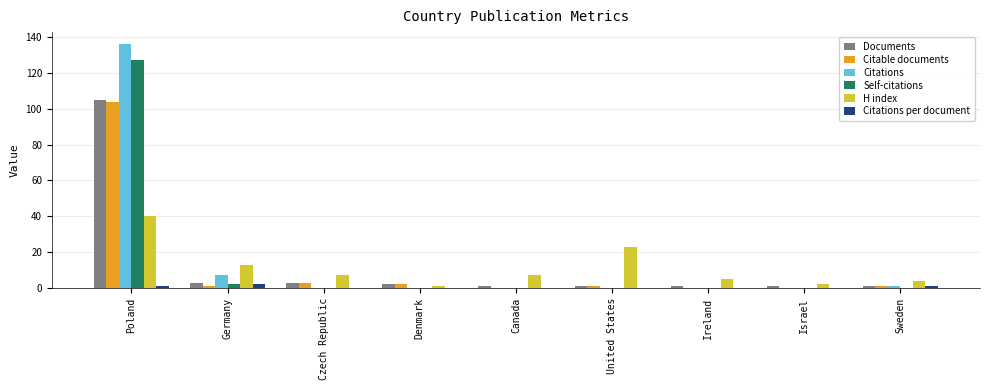

What is the greatest value displayed?

136.0